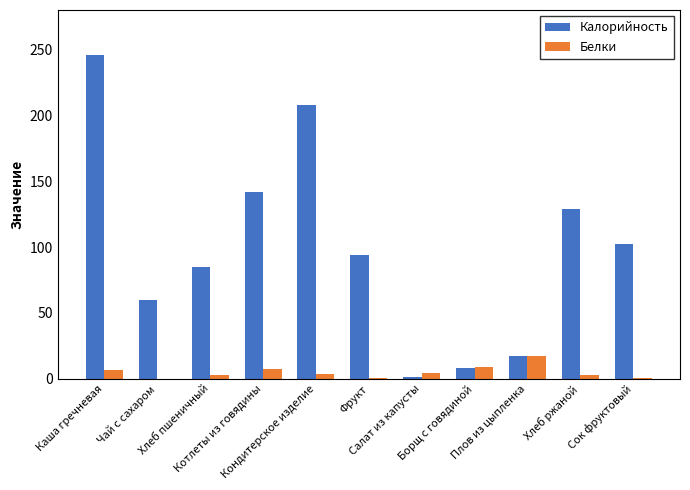

What are all the series names shown in the legend?

Калорийность, Белки